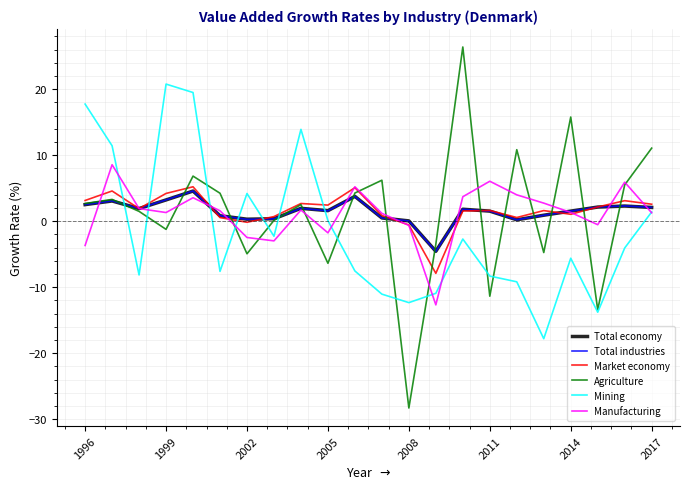

What are all the series names shown in the legend?

Total economy, Total industries, Market economy, Agriculture, Mining, Manufacturing